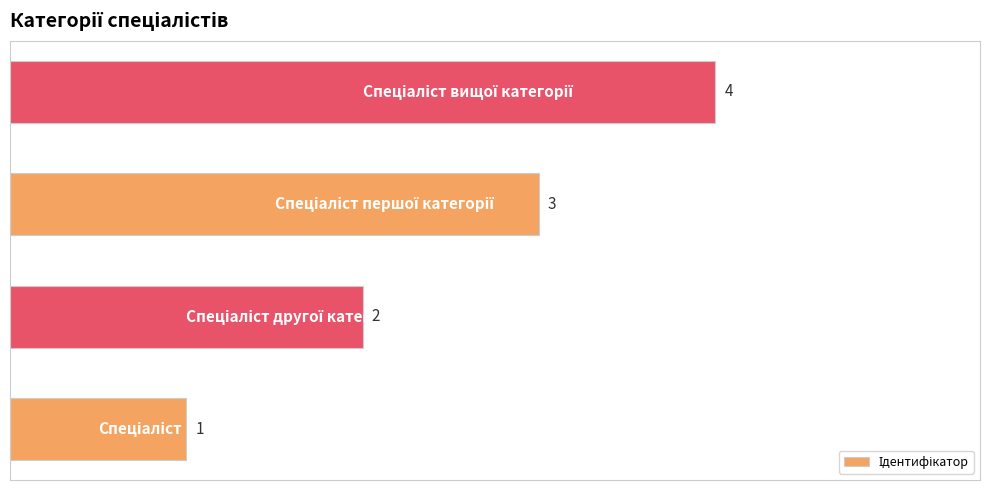

What is the sum of all values?

10